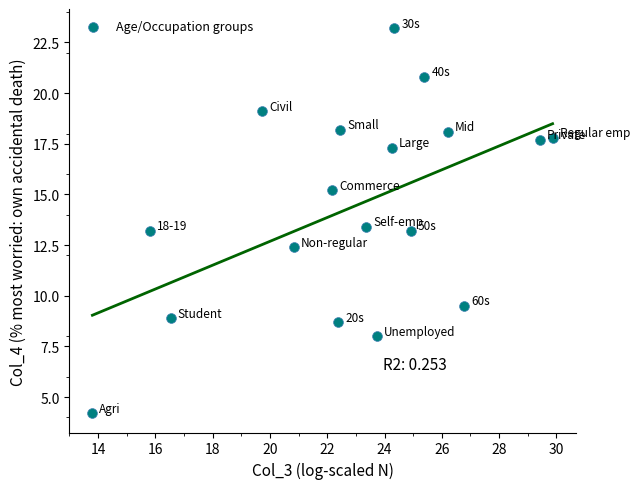

What is the range of X values (max minus min)?

16.1